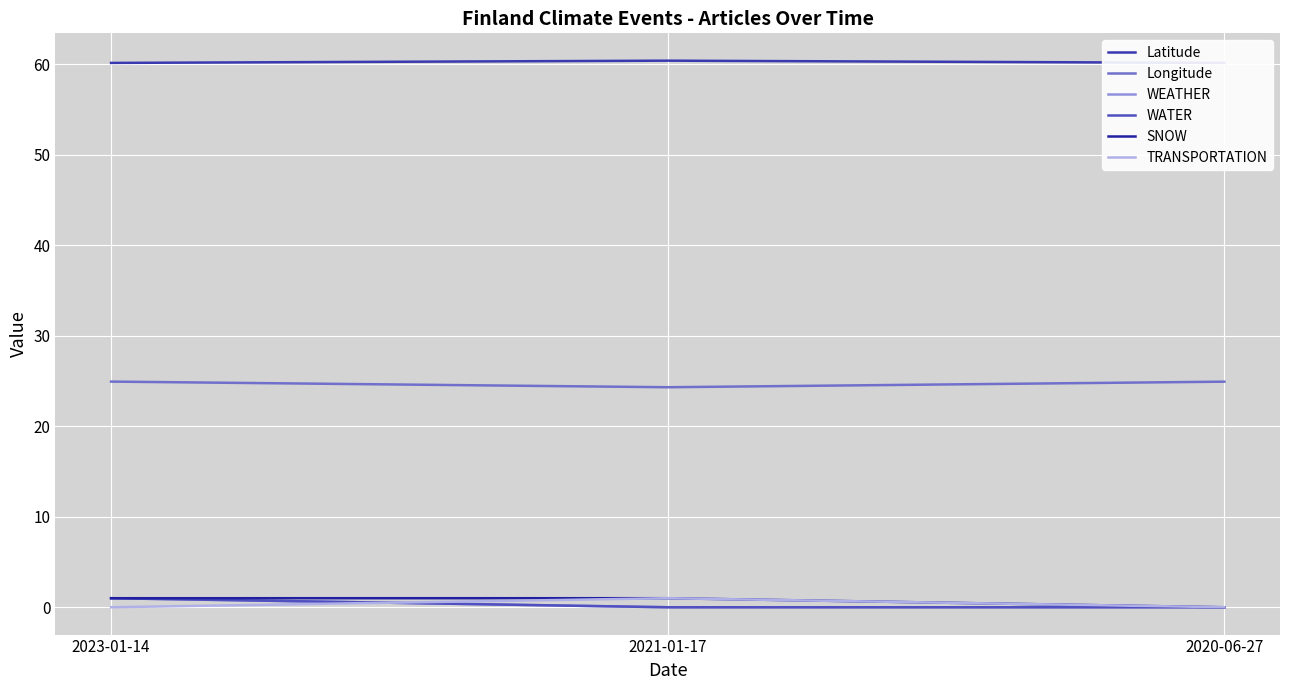

At which category is the sum across all series the highest?

2023-01-14